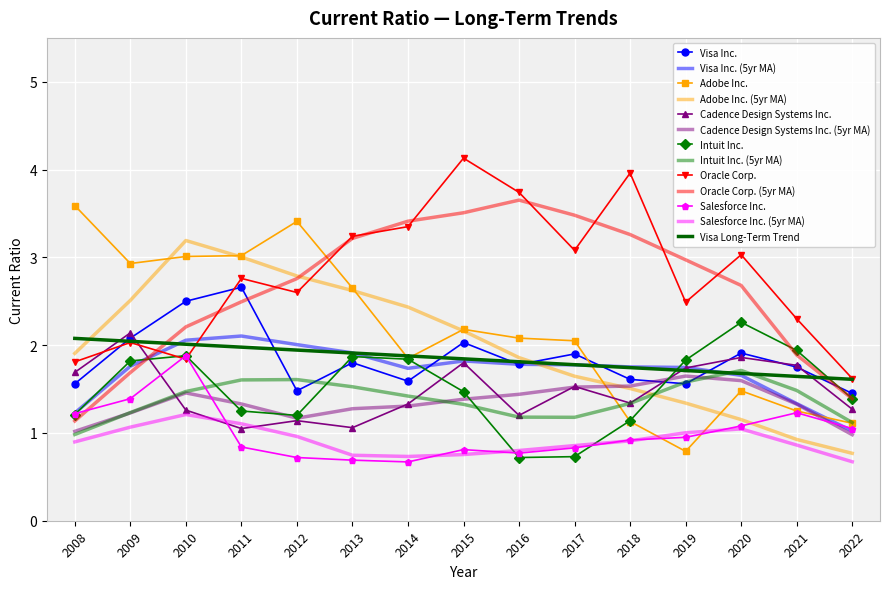

Is the value of Intuit Inc. at 2017 greater than the value of Salesforce Inc. at 2021?

No